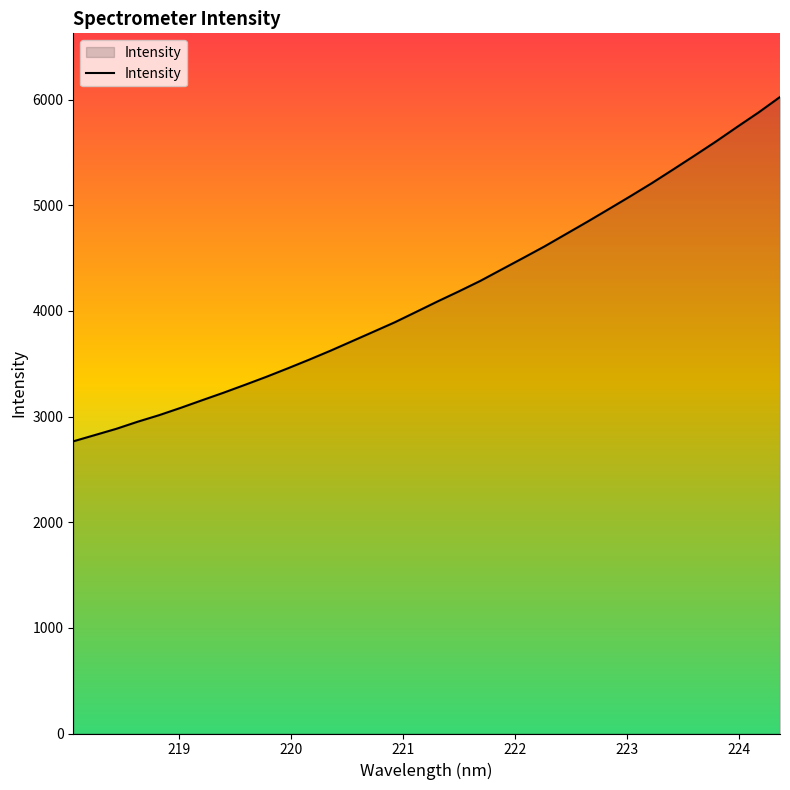

What is the difference between the maximum and minimum values?

3259.3